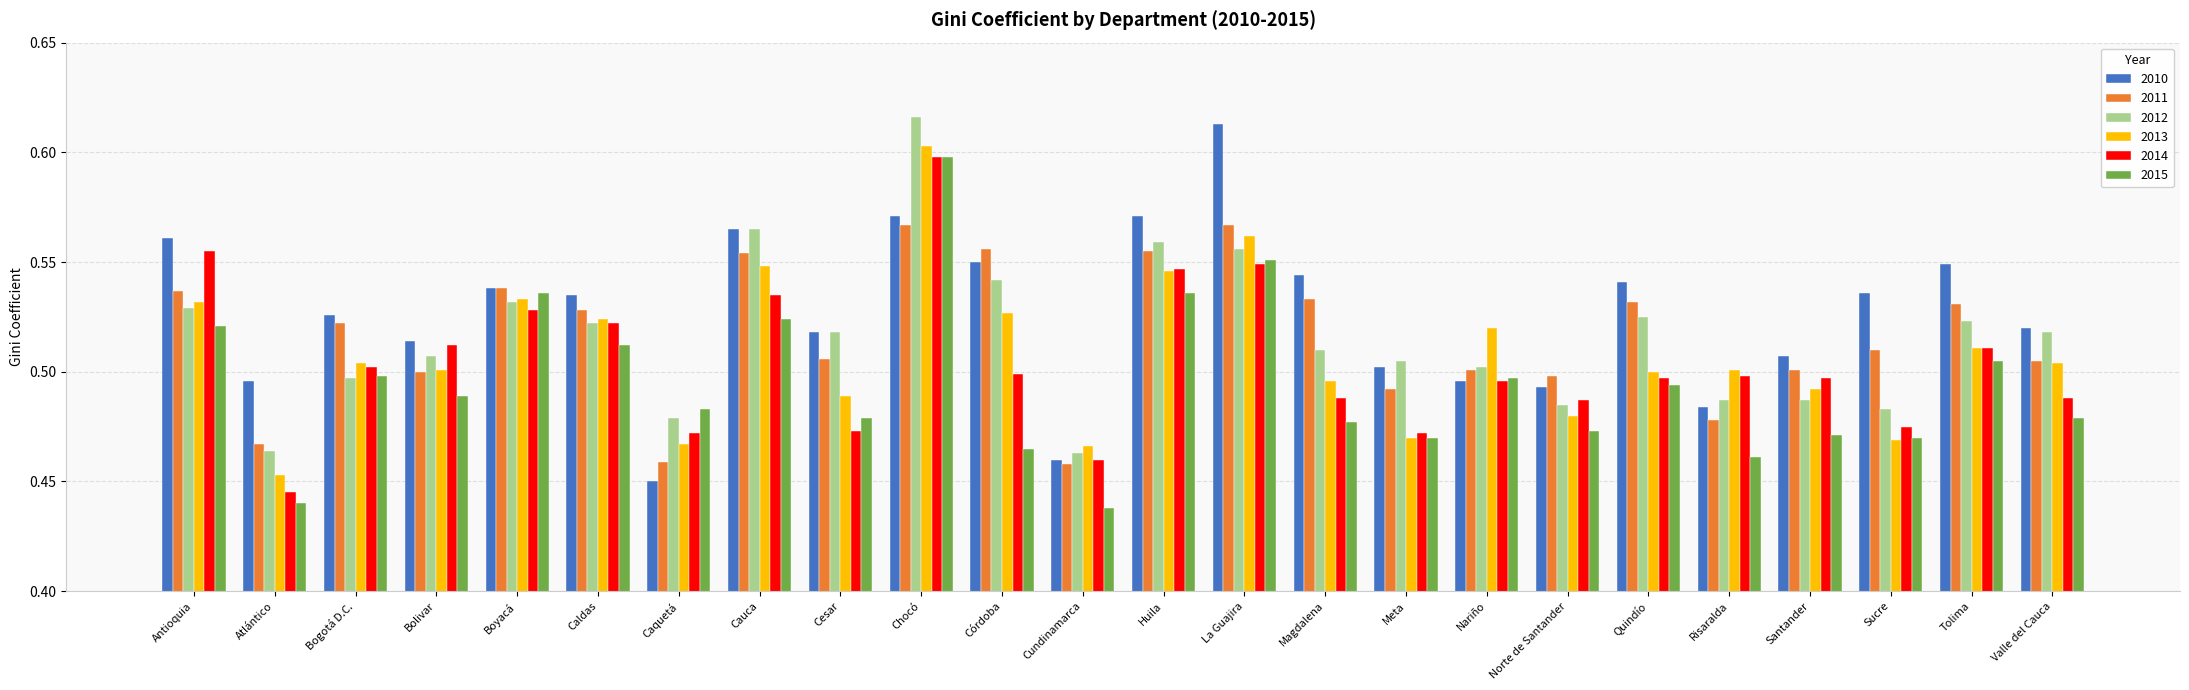

What is the total value across all series at La Guajira?

3.4